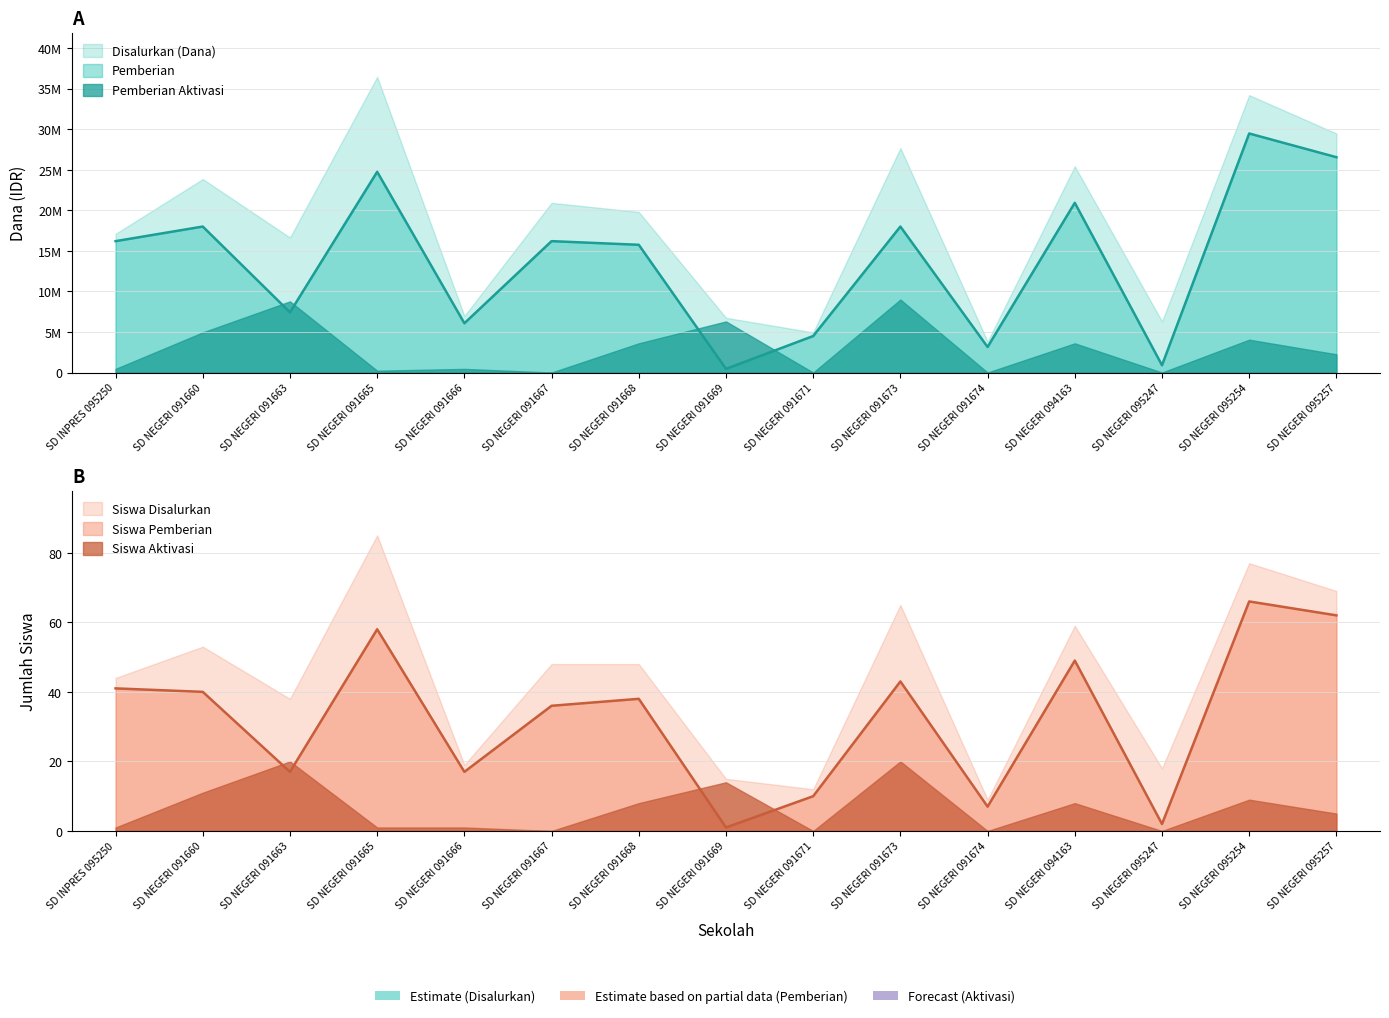

What is the difference between the maximum and second lowest values in the Pemberian Aktivasi series?

9000000